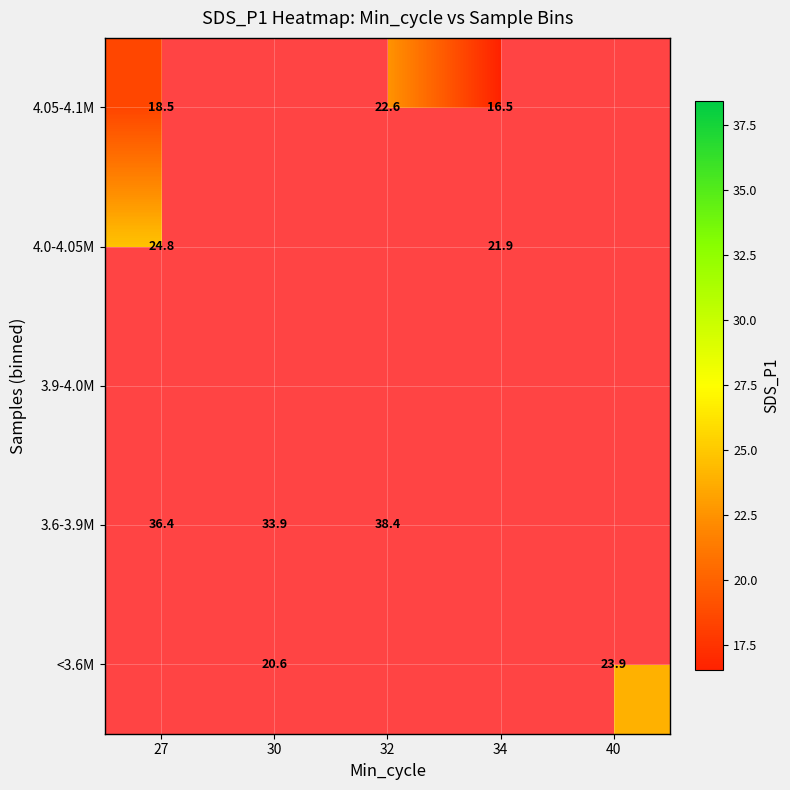

How many distinct data groups are displayed?

5